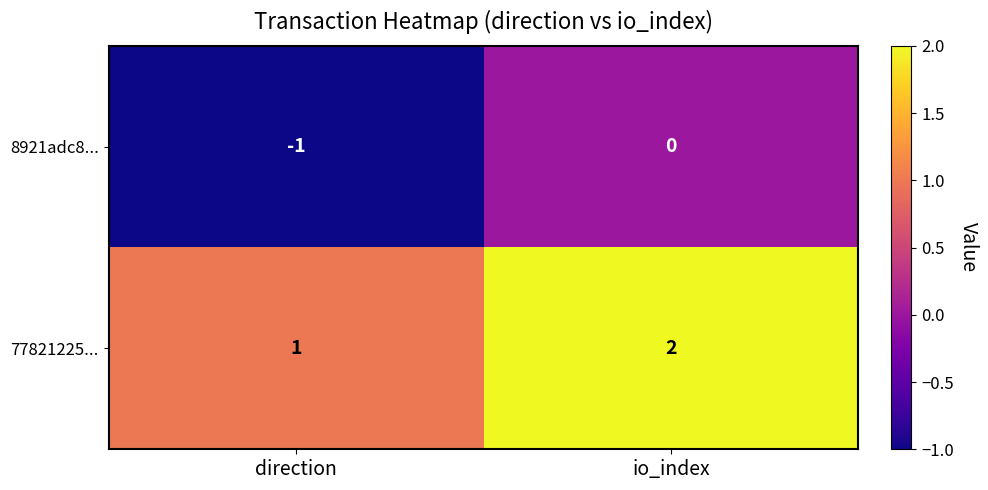

Which series has the largest total across all categories?

77821225...